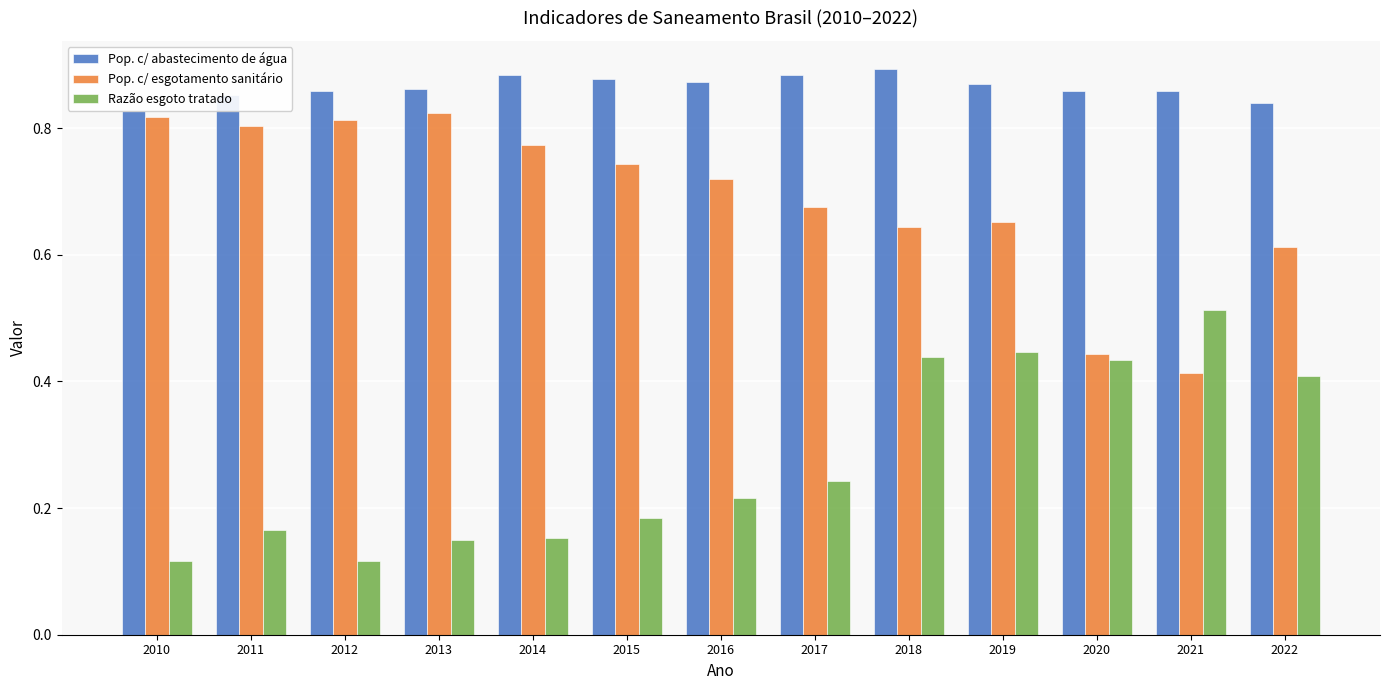

How many Pop. c/ esgotamento sanitário values are between 0 and 1?

13